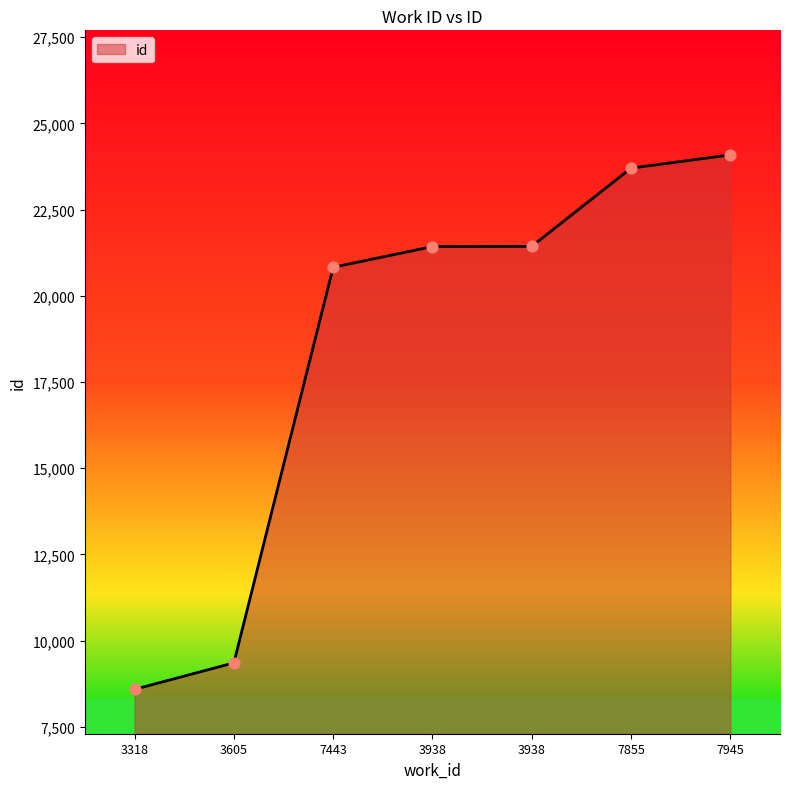

Approximately how many times larger is the value at 3938 compared to 3938?

1.0